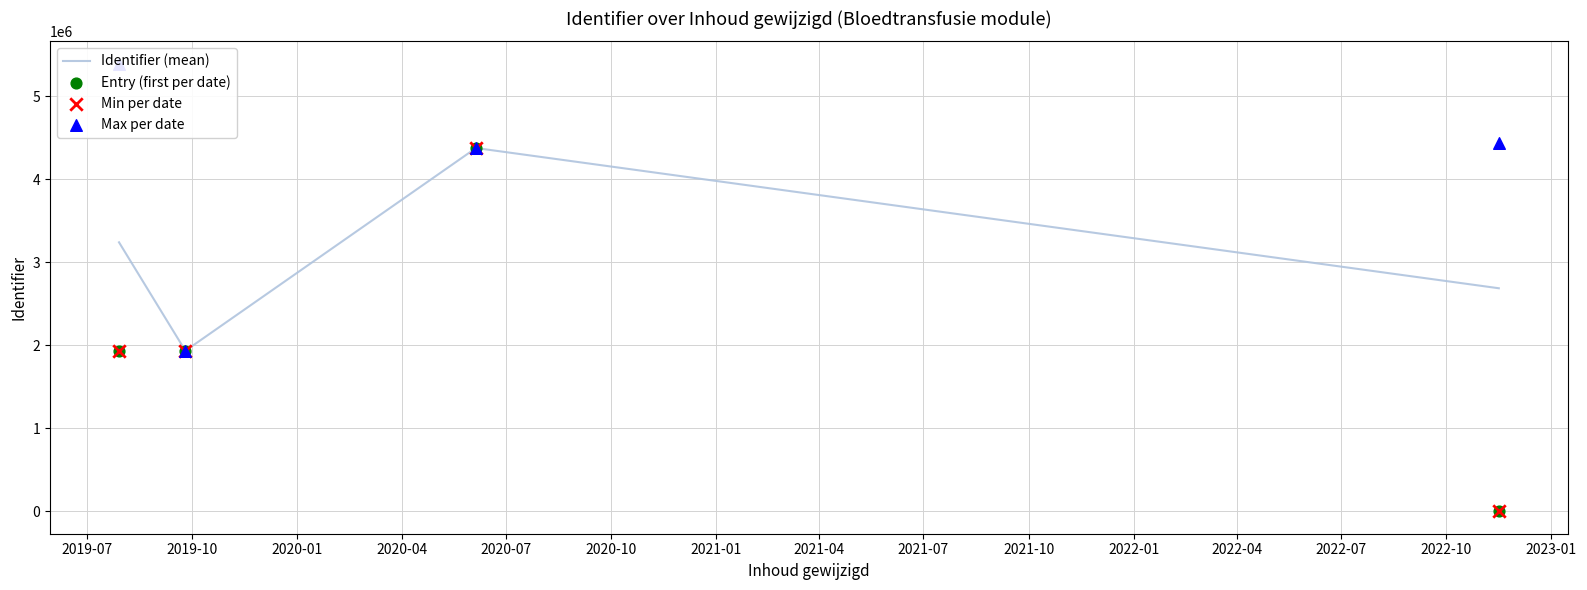

At how many categories does at least one series exceed 4966270?

1